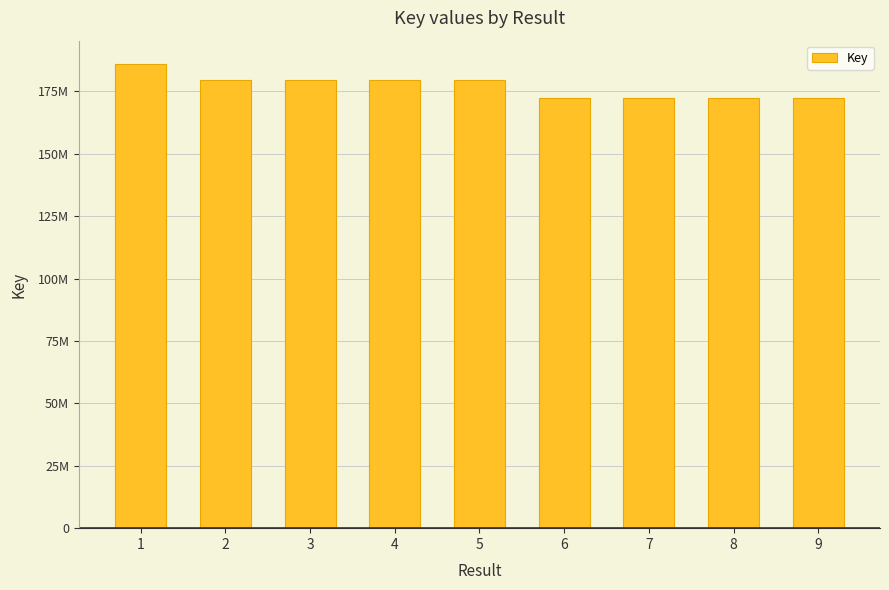

Which has a higher value, 3 or 8?

3